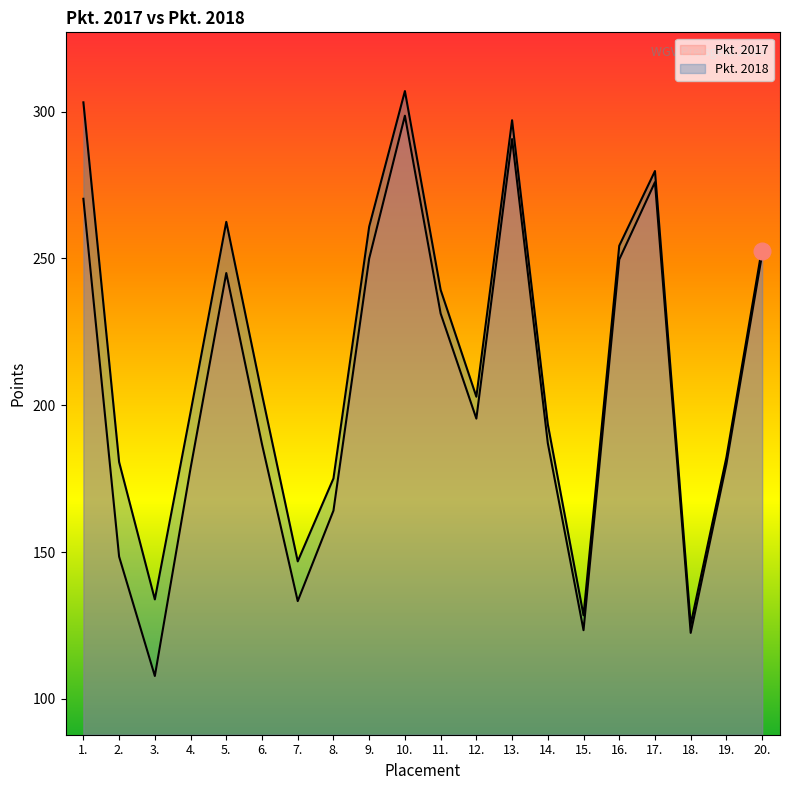

What is the approximate value of Pkt. 2018 at 2.?

180.7